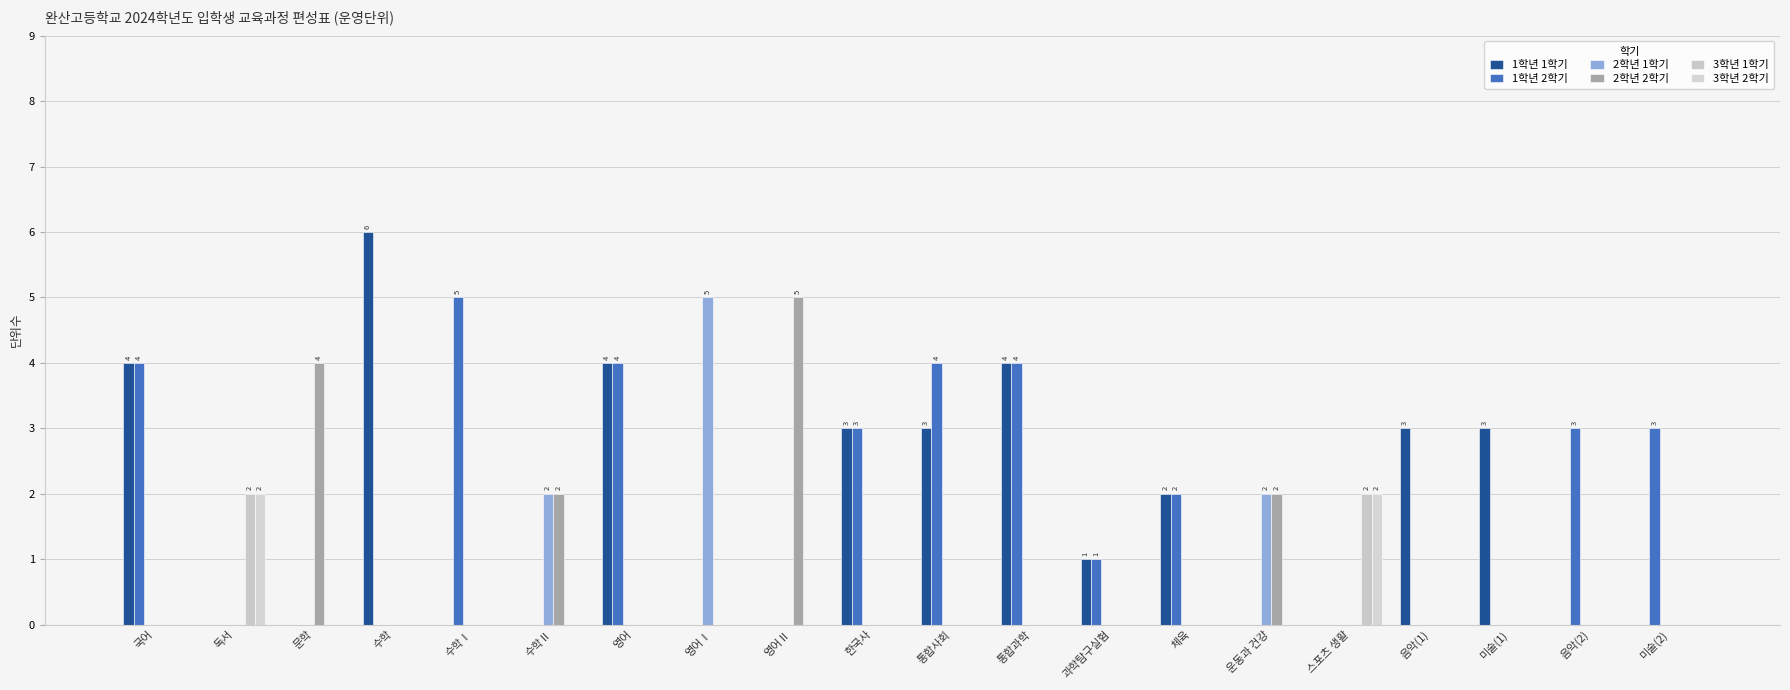

What is the difference between the maximum and second lowest values in the 3학년 2학기 series?

2